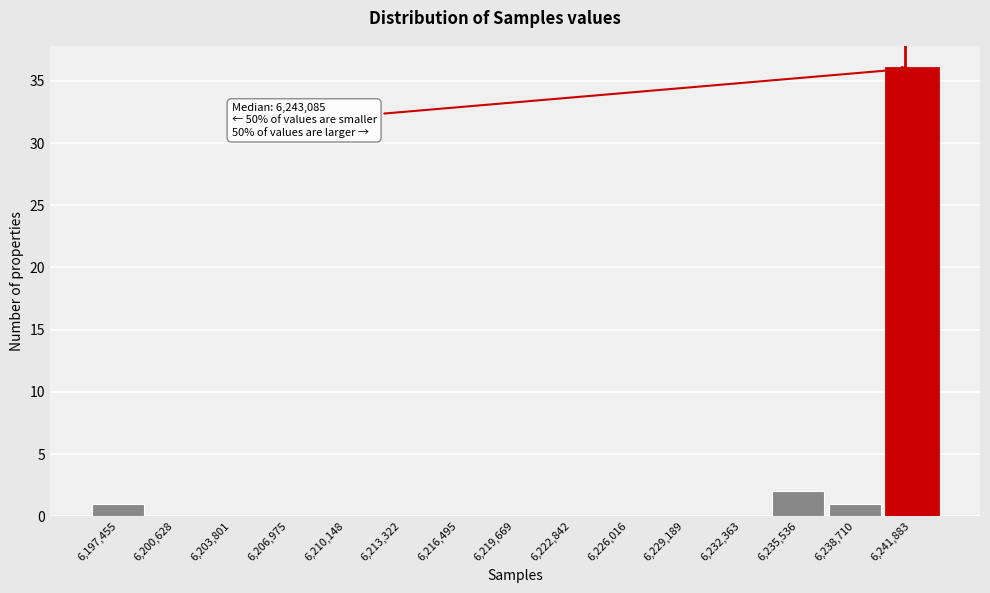

Reading right to left, transcribe all the data shown in this chart.

6,241,883=36	6,238,710=1	6,235,536=2	6,232,363=0	6,229,189=0	6,226,016=0	6,222,842=0	6,219,669=0	6,216,495=0	6,213,322=0	6,210,148=0	6,206,975=0	6,203,801=0	6,200,628=0	6,197,455=1